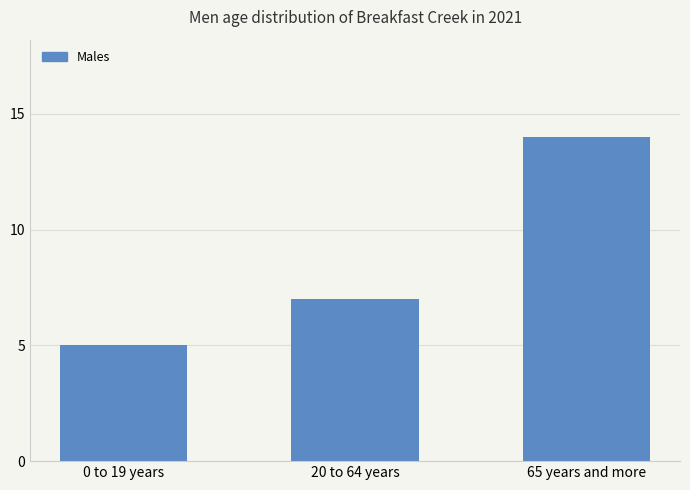

How many data points are less than 7?

1